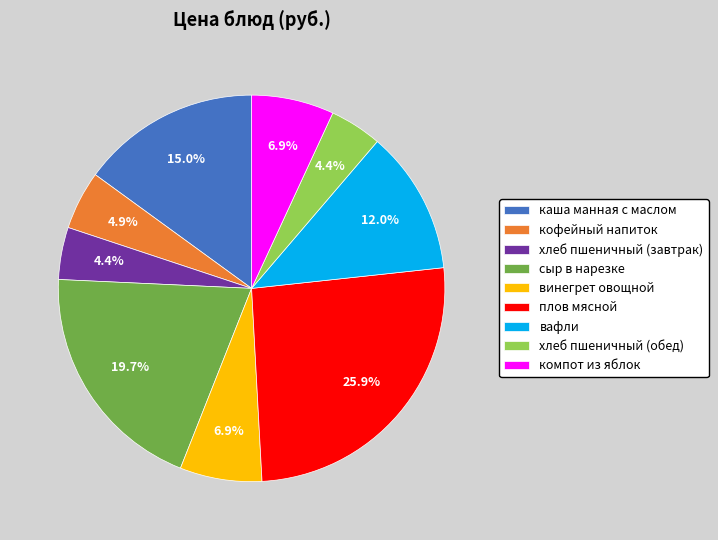

To the nearest percent, what is the difference between the largest and smallest slice percentages?

21%